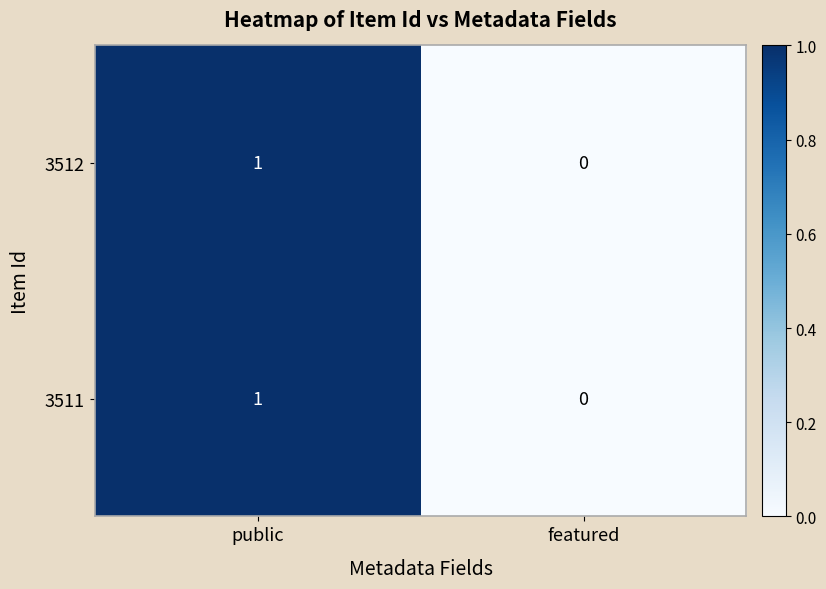

Count the number of categories in the chart.

2